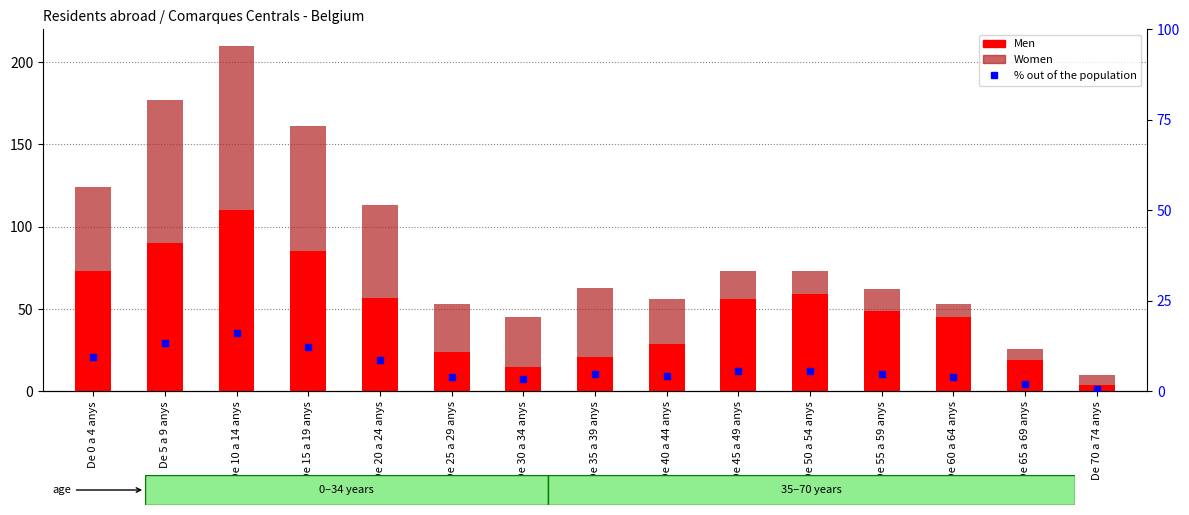

Rank the series at De 20 a 24 anys from highest to lowest value.

Men, Women, % out of the population